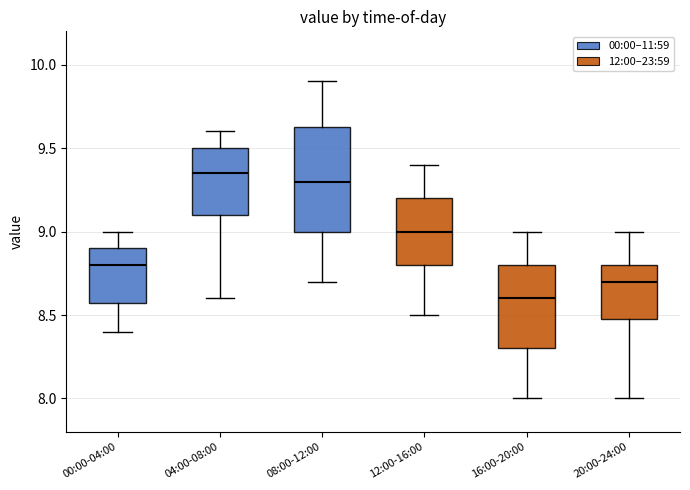

Which box has the lowest median line?

16:00-20:00